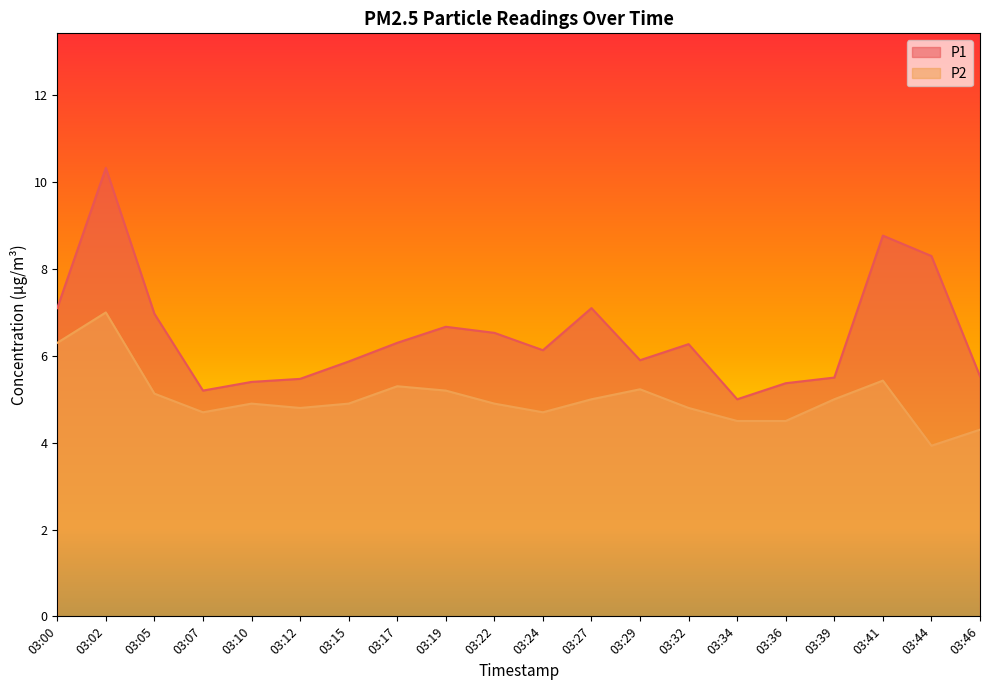

List the series in order of their overall mean, highest first.

P1, P2